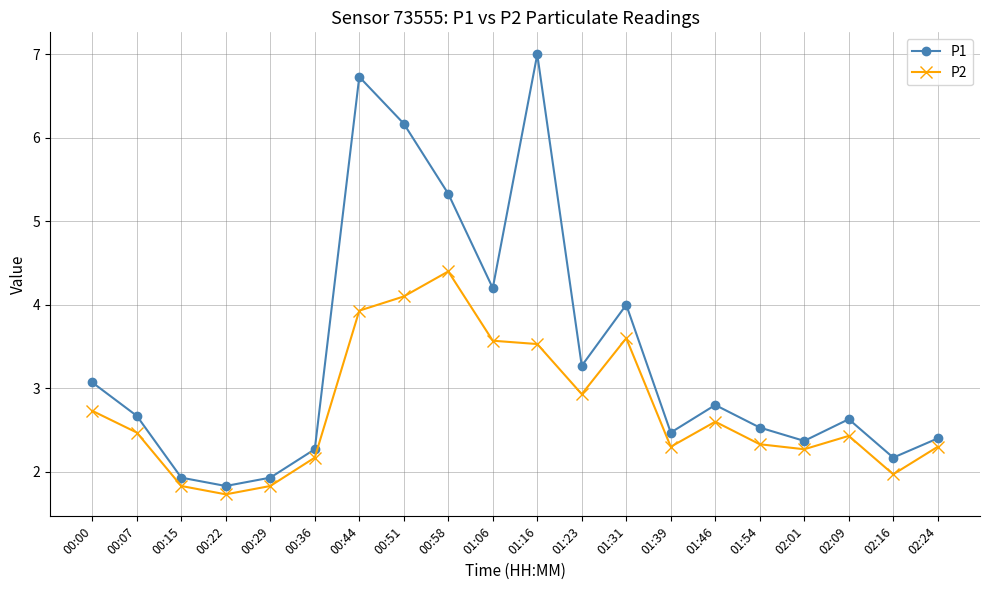

How many lines are shown in the chart?

2